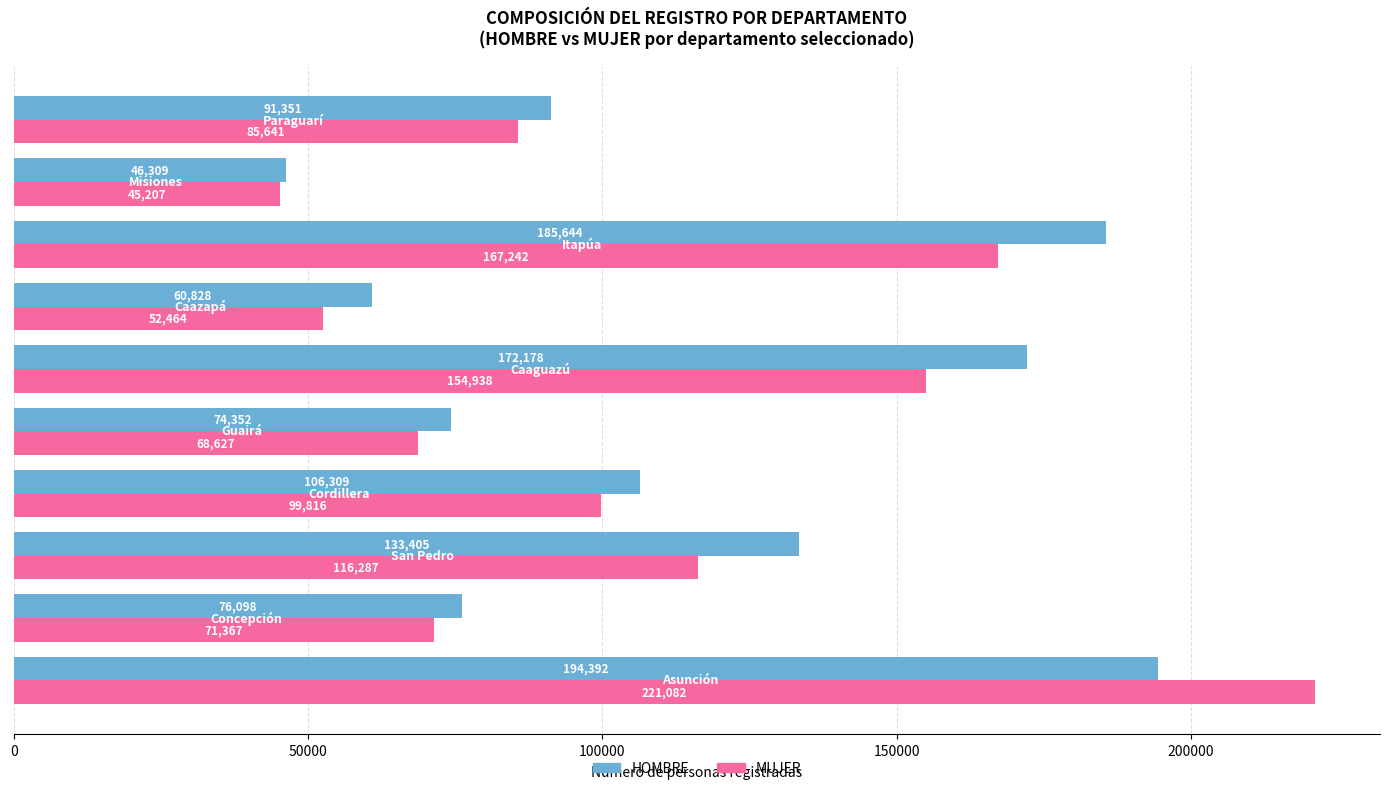

What is the maximum value shown in the chart?

221082